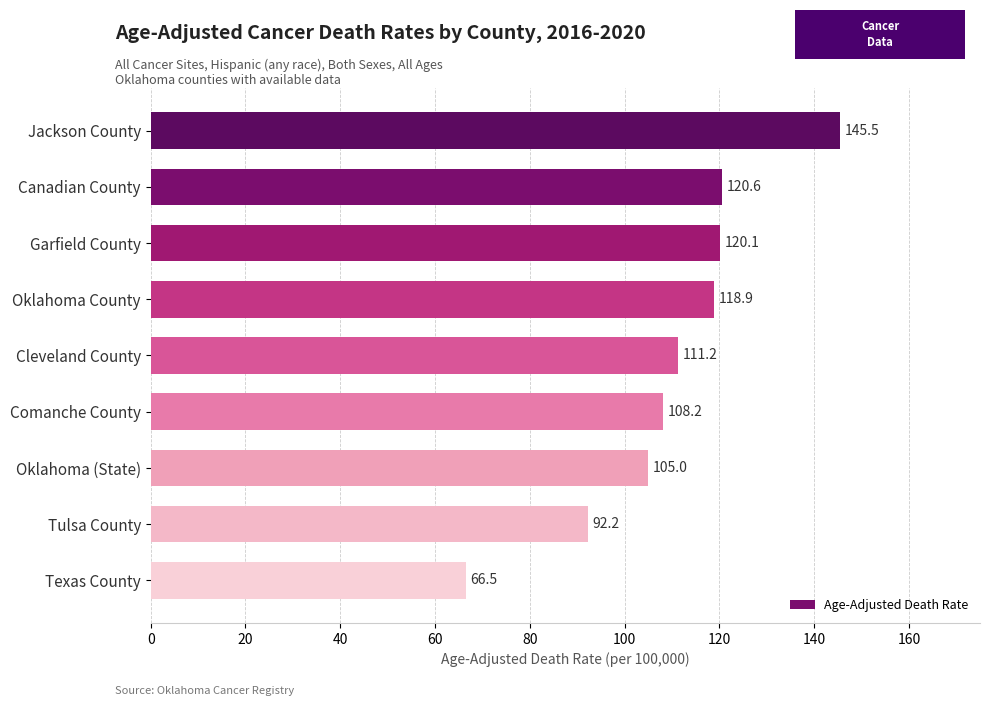

What value does the data have at Canadian County?

120.6